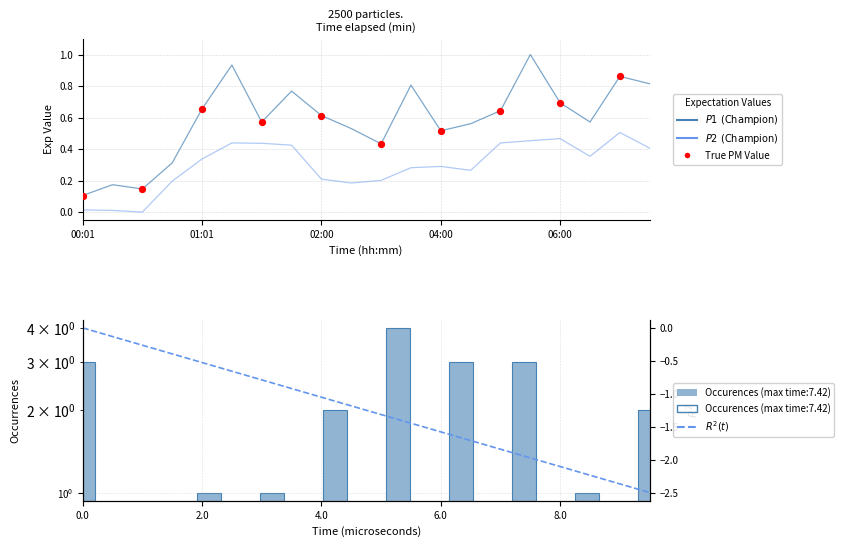

Which series has the largest Y range (max minus min)?

P1